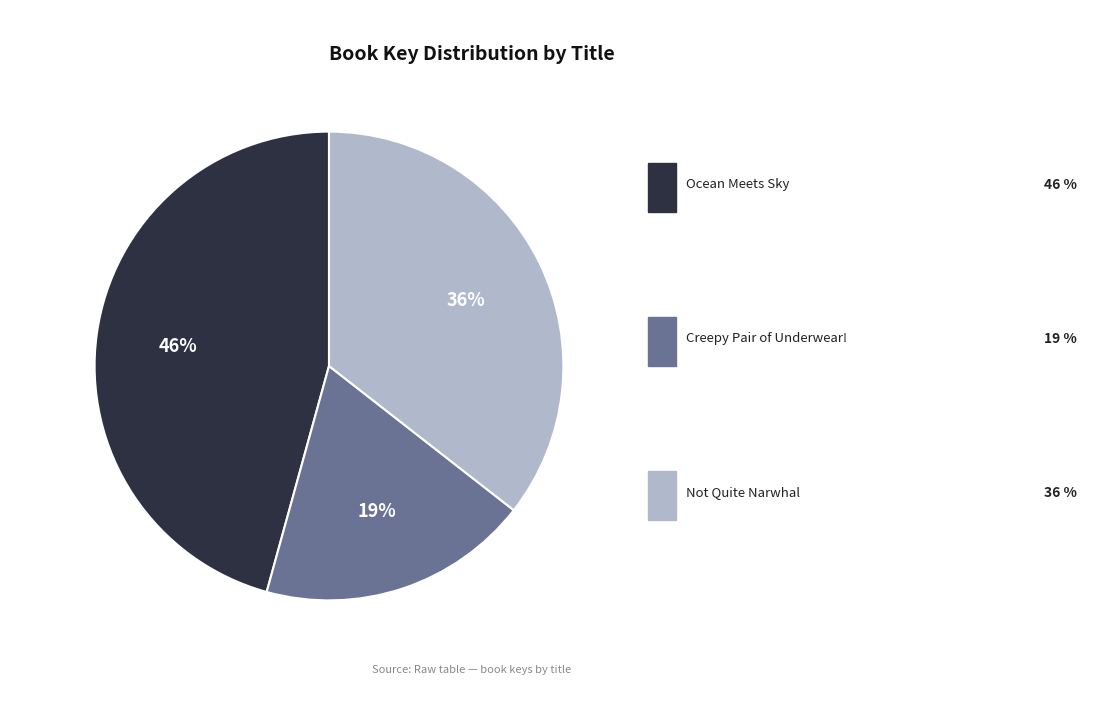

Is there a majority slice in this chart?

No